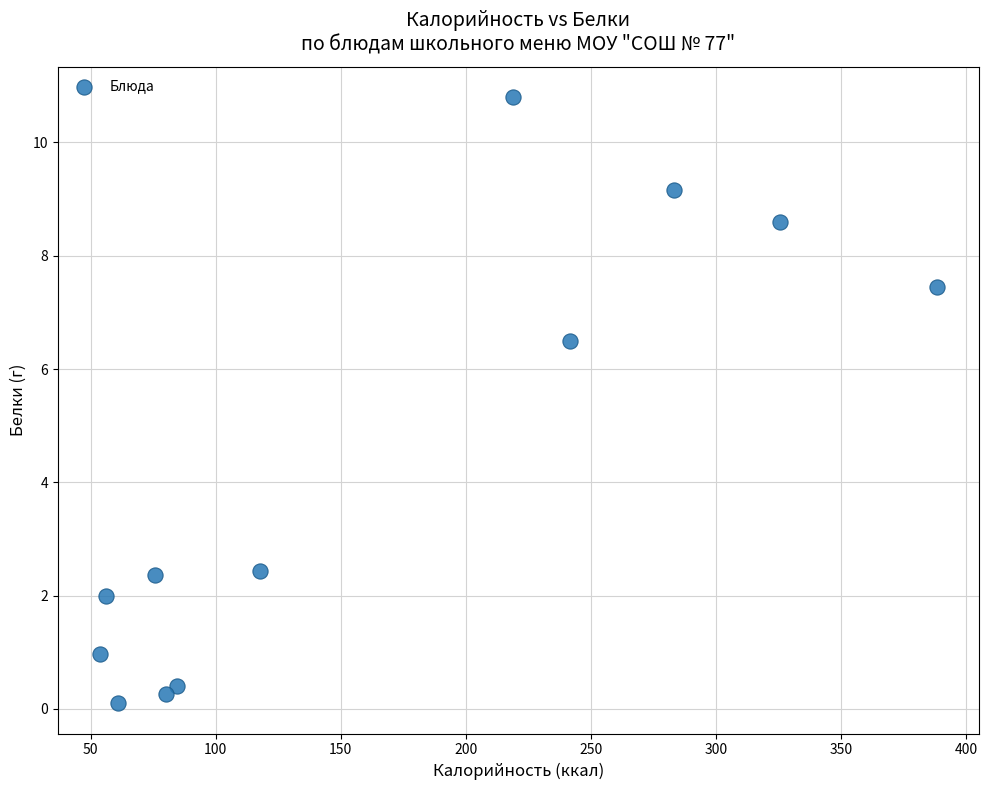

What is the average Y value?

4.3